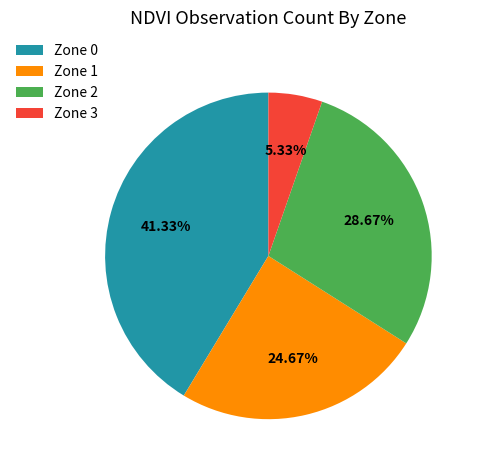

Count the number of slices in the pie.

4